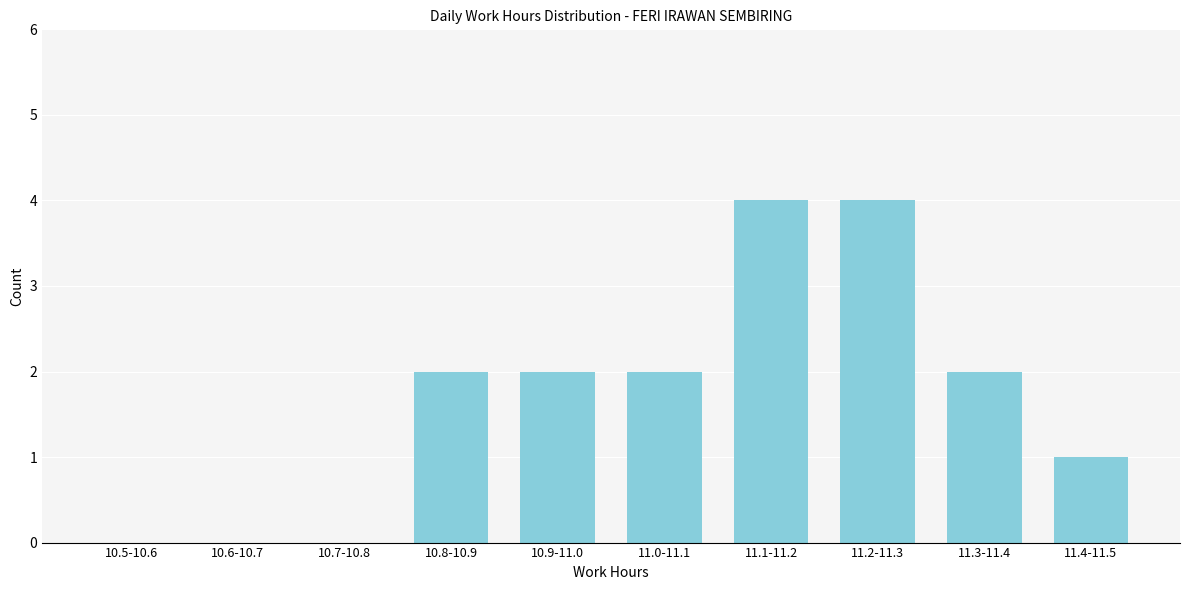

Reading right to left, extract all data points from this chart.

11.4-11.5=1	11.3-11.4=2	11.2-11.3=4	11.1-11.2=4	11.0-11.1=2	10.9-11.0=2	10.8-10.9=2	10.7-10.8=0	10.6-10.7=0	10.5-10.6=0